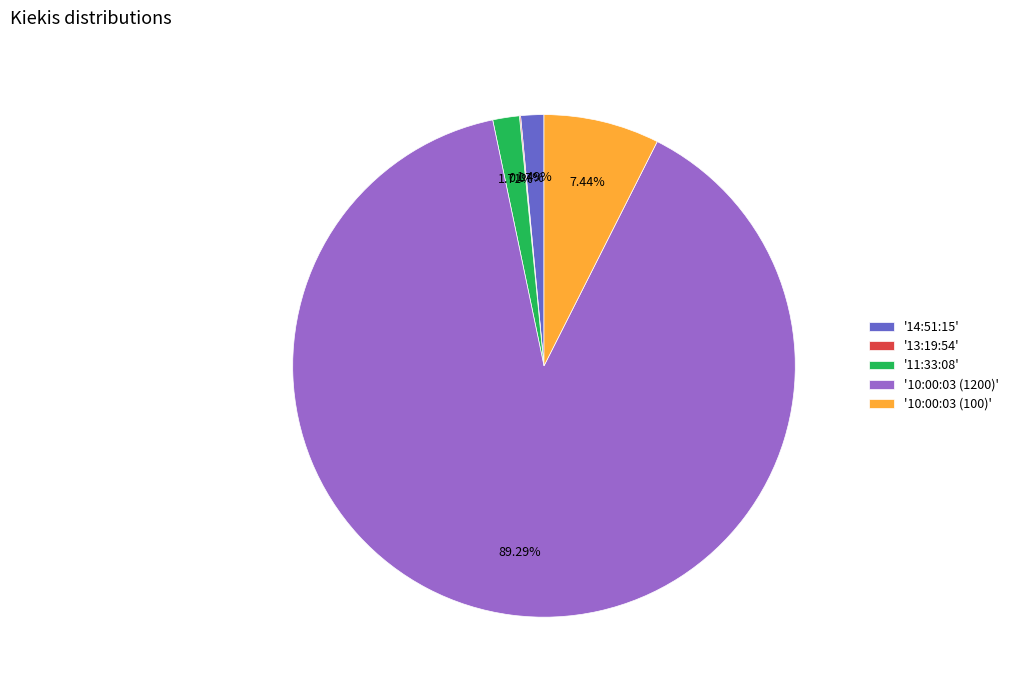

Is the sum of '10:00:03 (100)' and '11:33:08' greater than half?

No